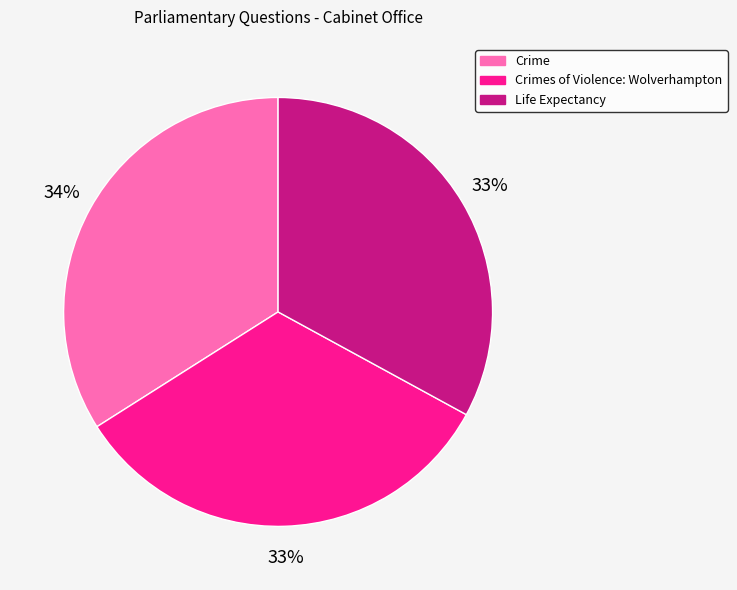

The Crime slice represents 29% of the pie. True or false?

False